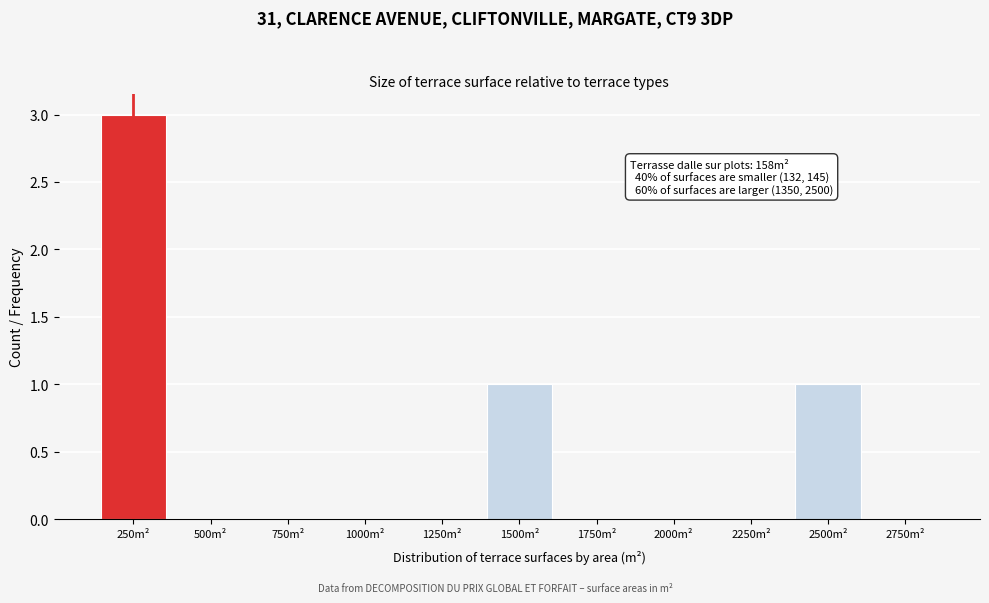

Reading left to right, what are all the values shown in this chart?

250m²=3	500m²=0	750m²=0	1000m²=0	1250m²=0	1500m²=1	1750m²=0	2000m²=0	2250m²=0	2500m²=1	2750m²=0